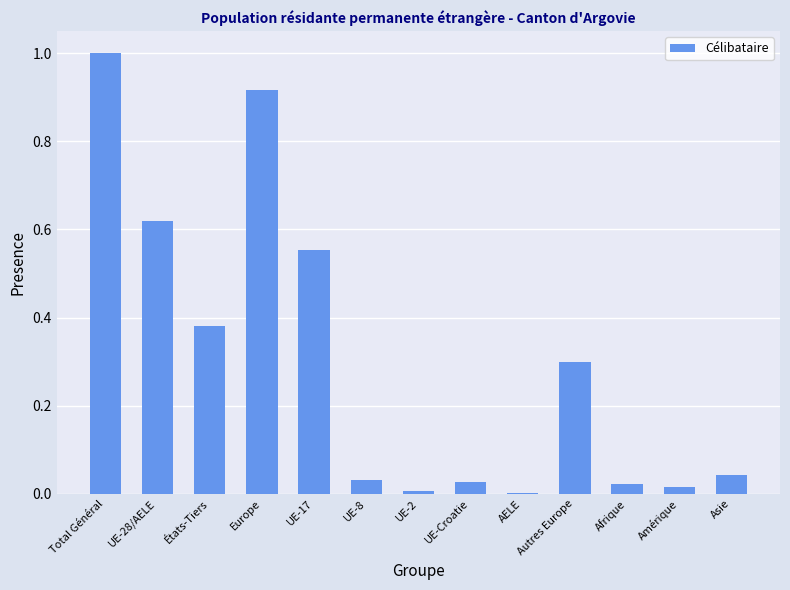

What is the sum of all values?

3.9